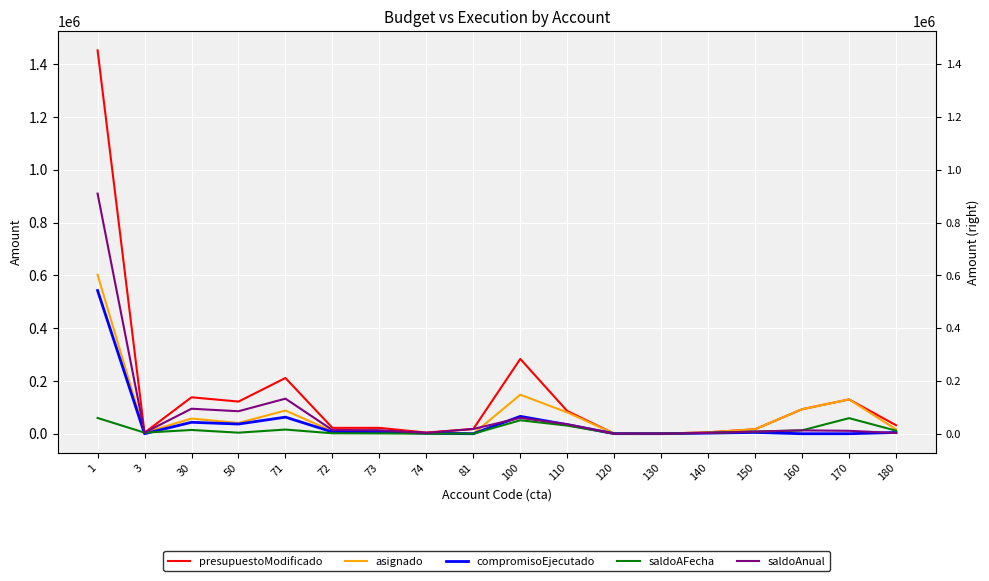

What is the value of the saldoAFecha point at the 2nd from the left?

4000.0